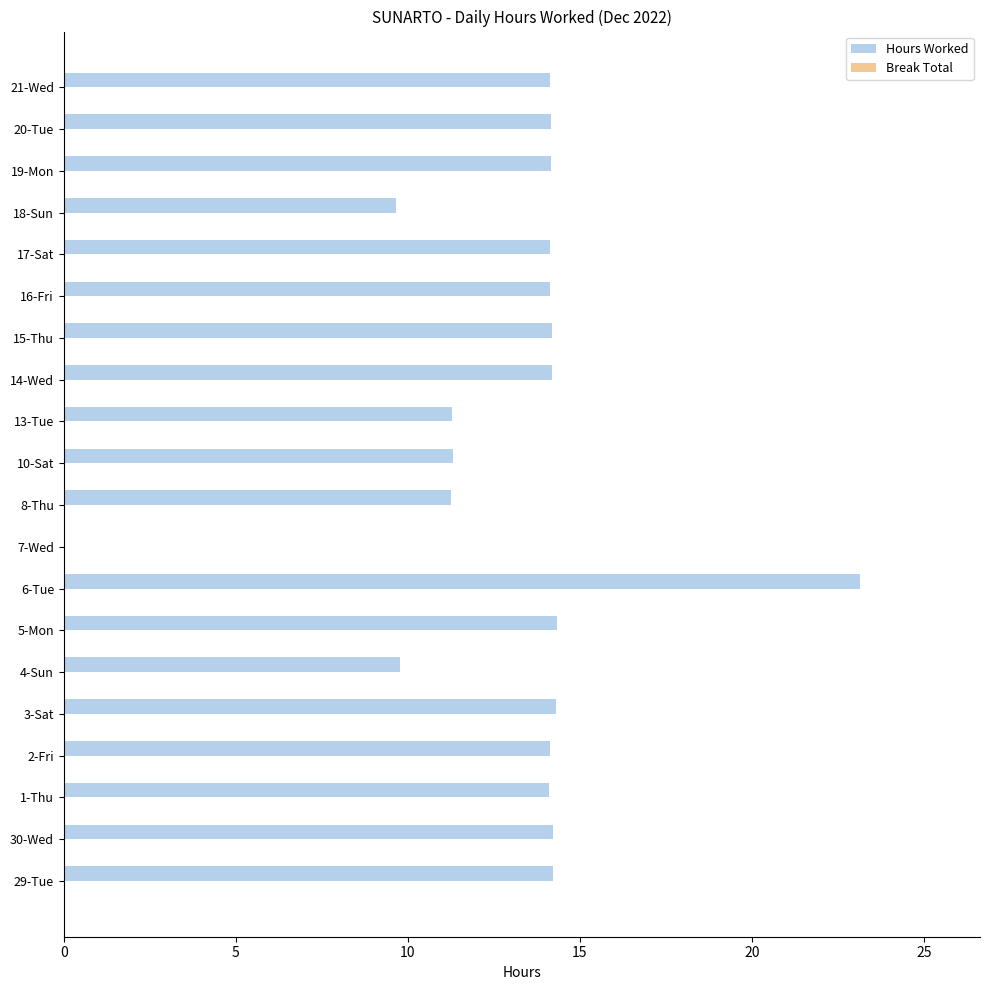

Approximately how many times larger is the value at 19-Mon compared to 1-Thu?

1.0